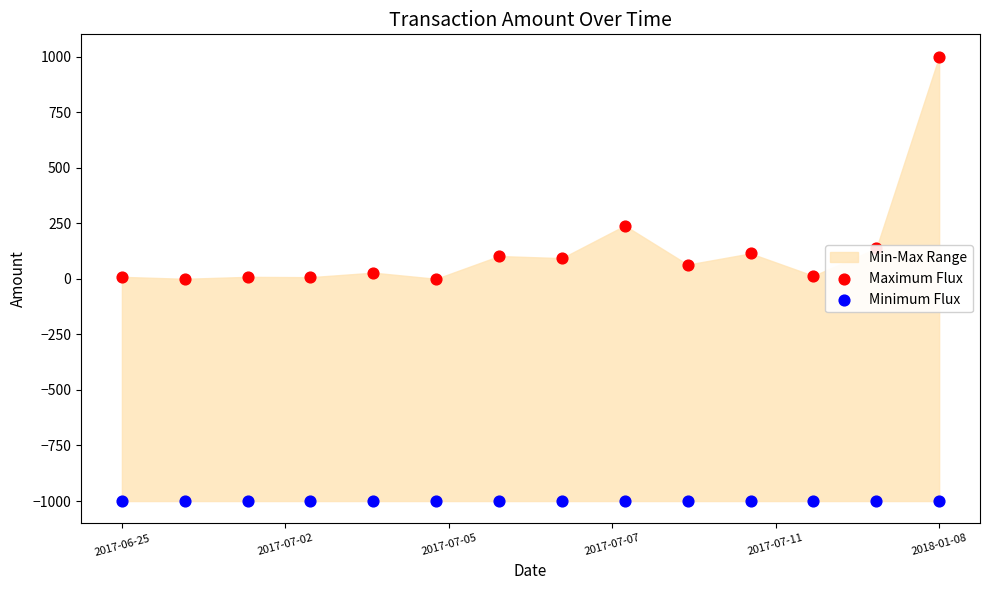

Which series has the largest Y range (max minus min)?

Maximum Flux